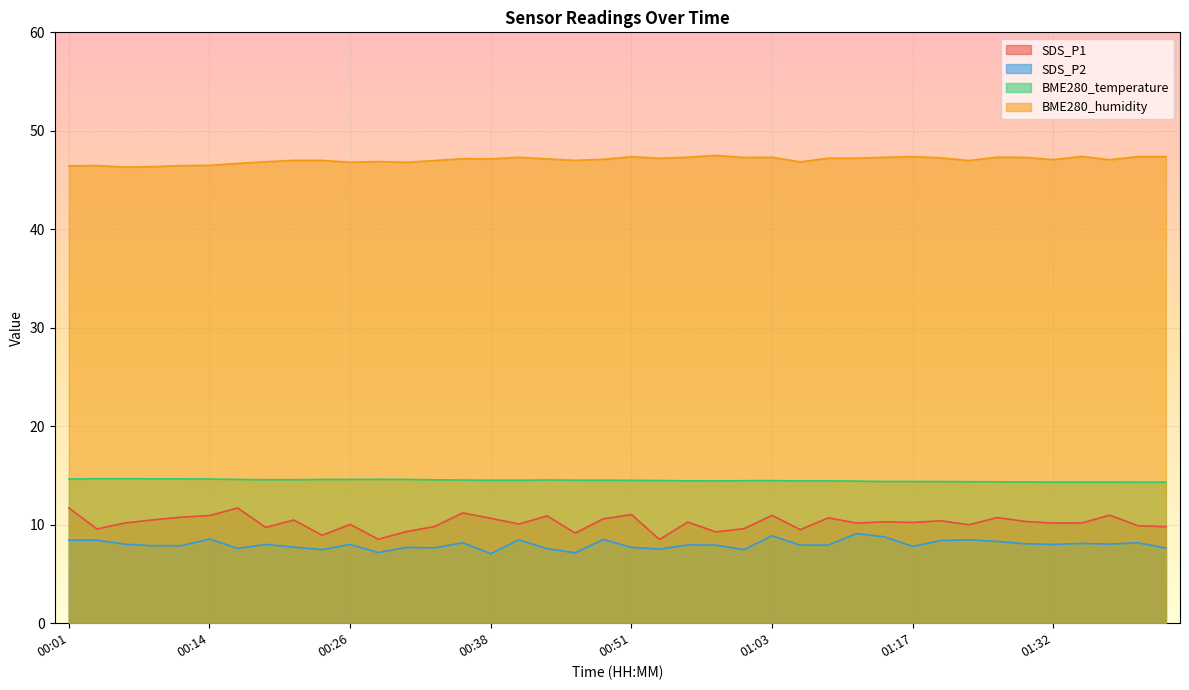

What is the label of the 22nd point from the right?

00:46